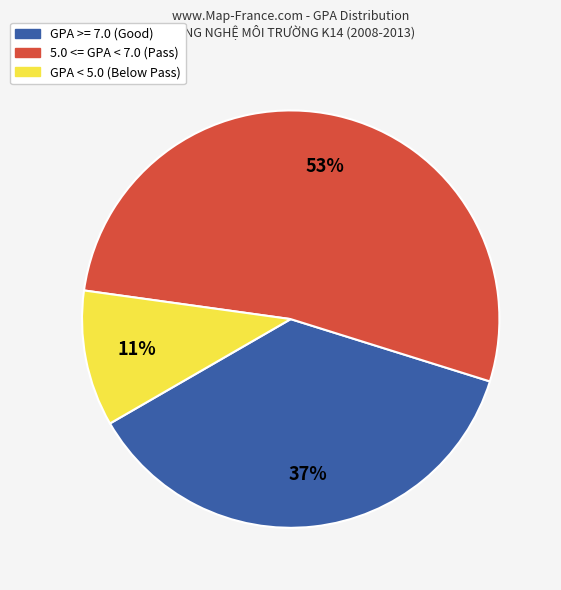

Is there a majority slice in this chart?

Yes